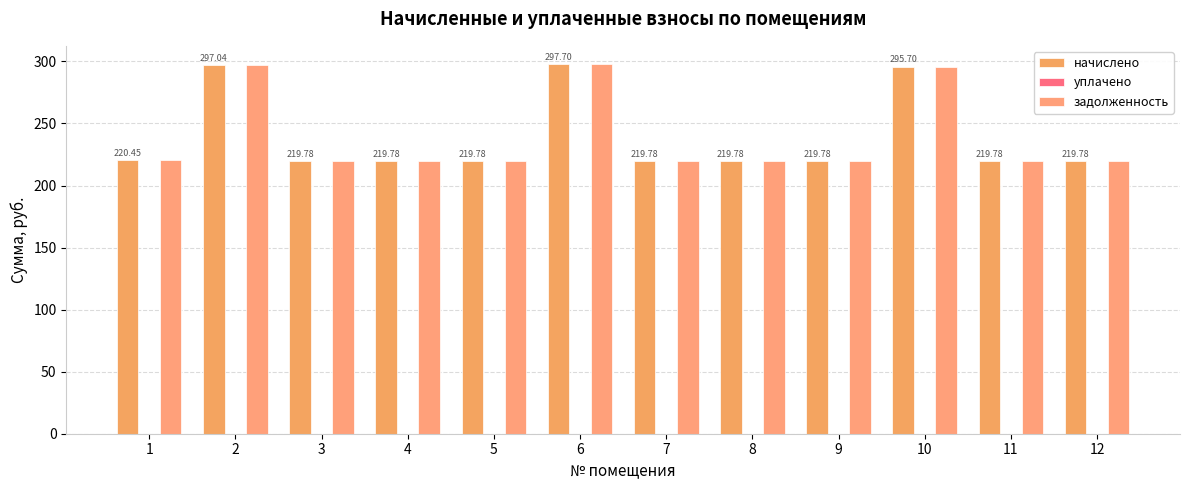

Is it true that начислено equals 219.8 at 4?

True